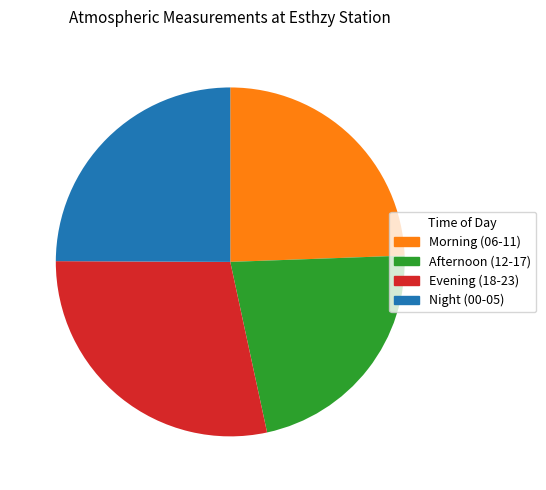

Which category has the smallest portion of the pie?

Afternoon (12-17)